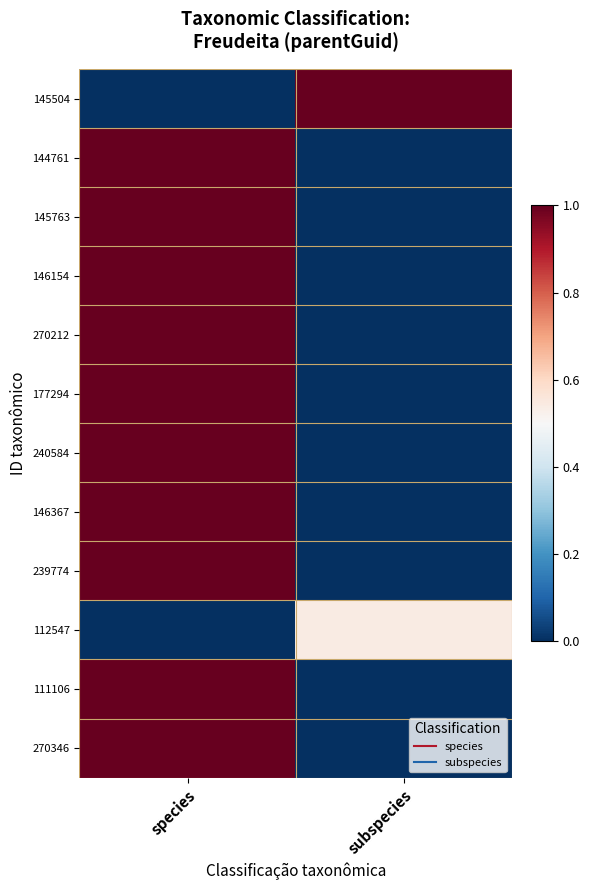

At how many categories does at least one series exceed 0?

2